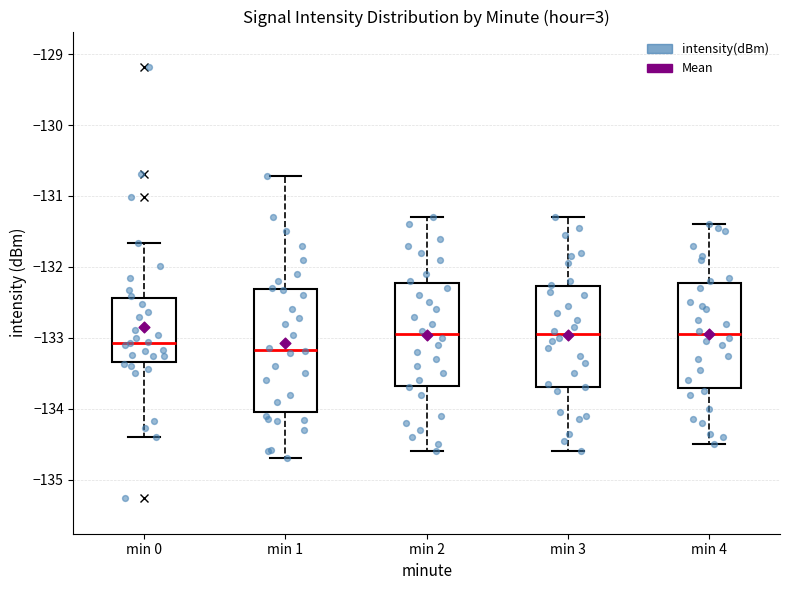

Reading left to right, transcribe this box plot: for each box, give where its median line is, the range the box spans, and where its two whiskers end, as read against the y-axis. The values are not printed on the chart, so give them approximately, as read against the axis.

min 0: median -133.1, box -133.3 to -132.4, whiskers -134.4 to -131.7
min 1: median -133.2, box -134.0 to -132.3, whiskers -134.7 to -130.7
min 2: median -132.9, box -133.7 to -132.2, whiskers -134.6 to -131.3
min 3: median -132.9, box -133.7 to -132.3, whiskers -134.6 to -131.3
min 4: median -132.9, box -133.7 to -132.2, whiskers -134.5 to -131.4